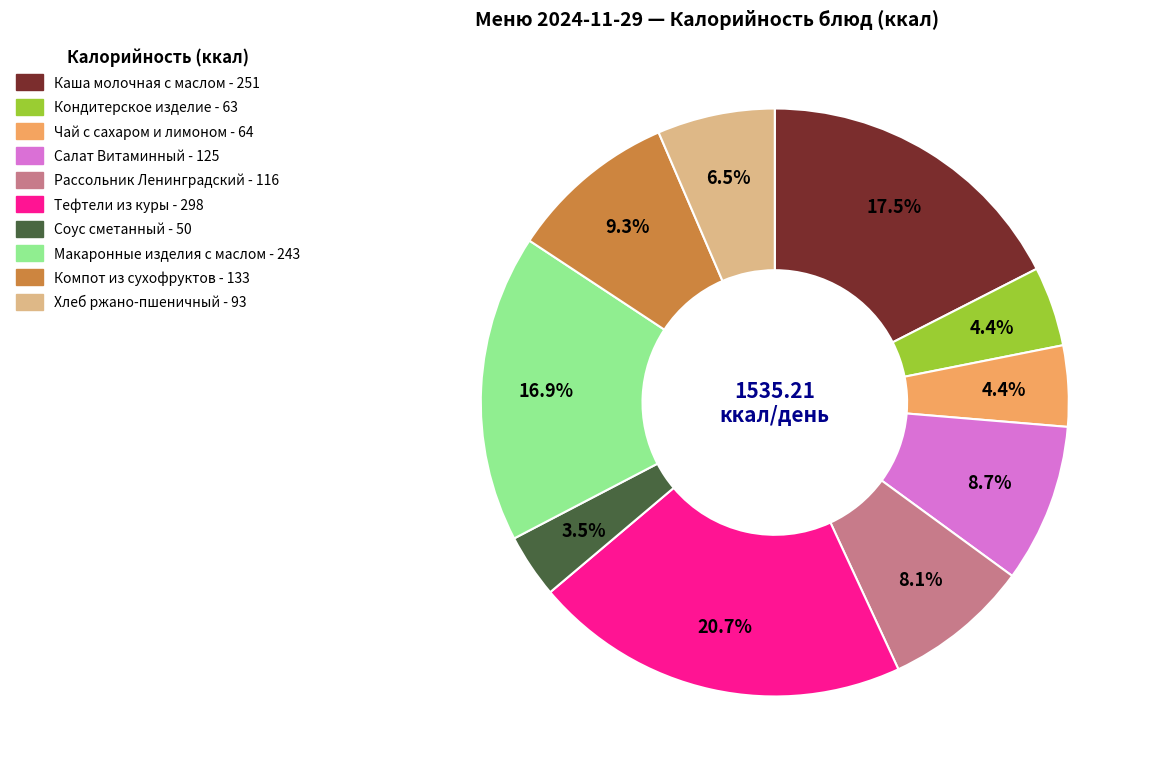

To the nearest percent, what is the difference between the Кондитерское изделие and Каша молочная с маслом slice percentages?

13%